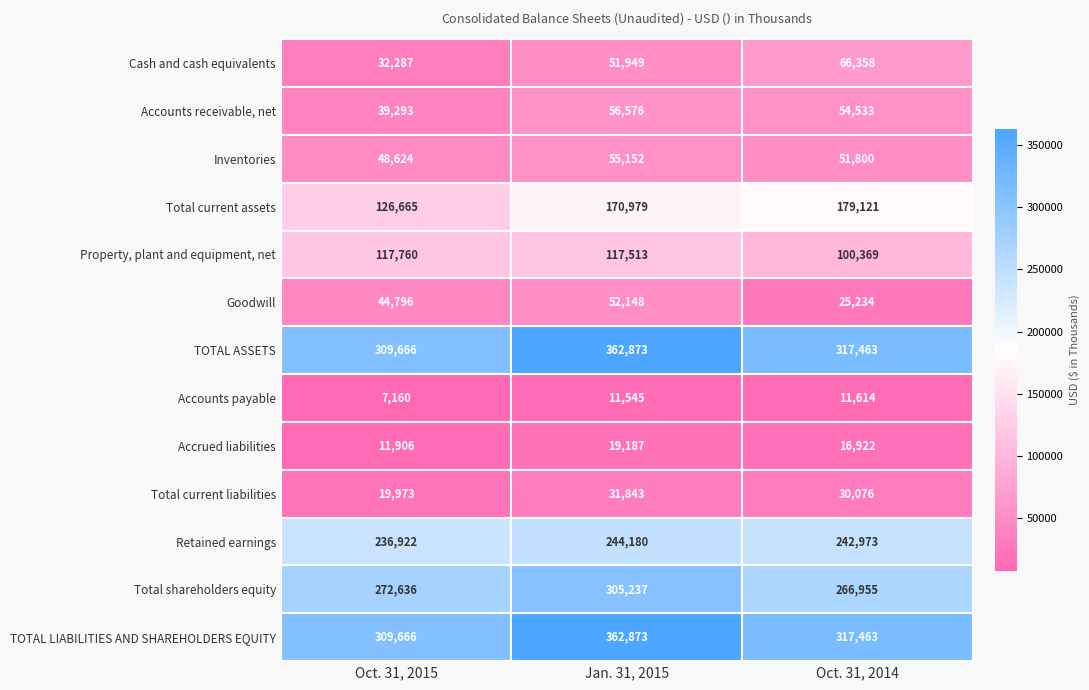

Count the Inventories values in the range 48624 to 55152.

3